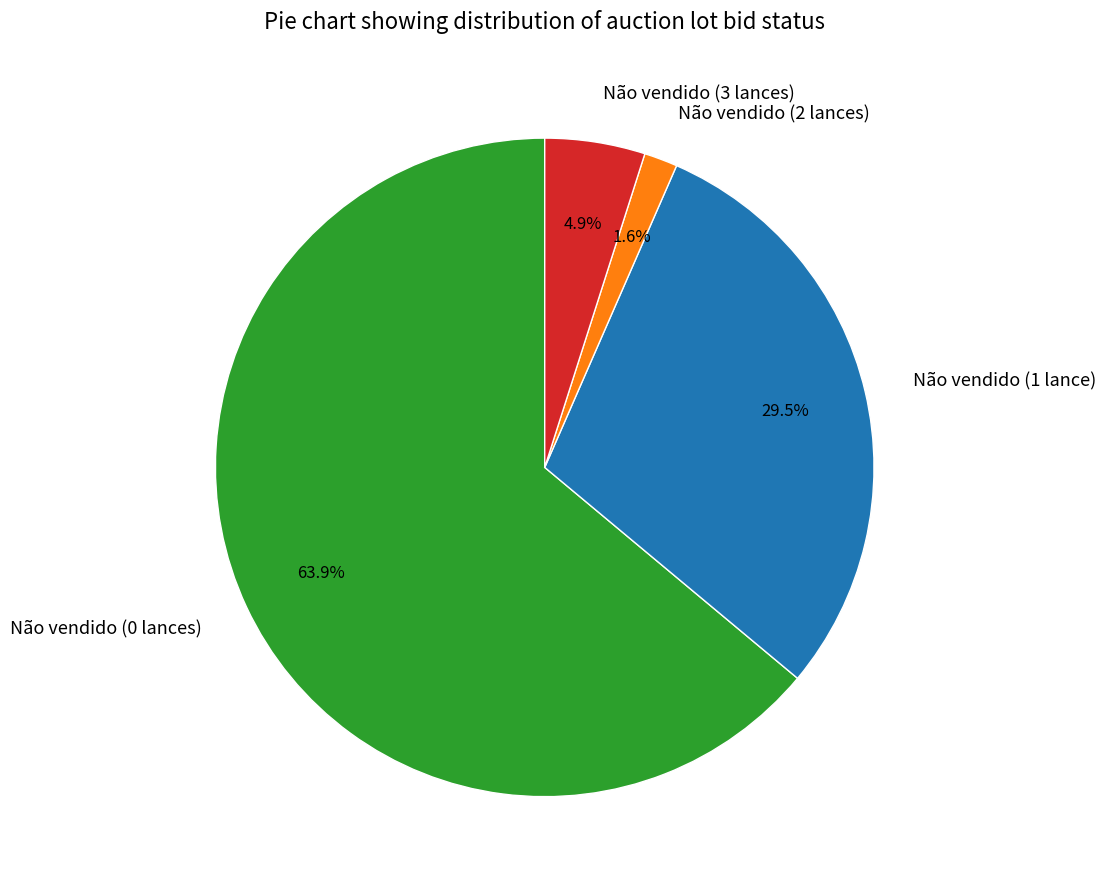

Between Não vendido (3 lances) and Não vendido (2 lances), which is larger?

Não vendido (3 lances)